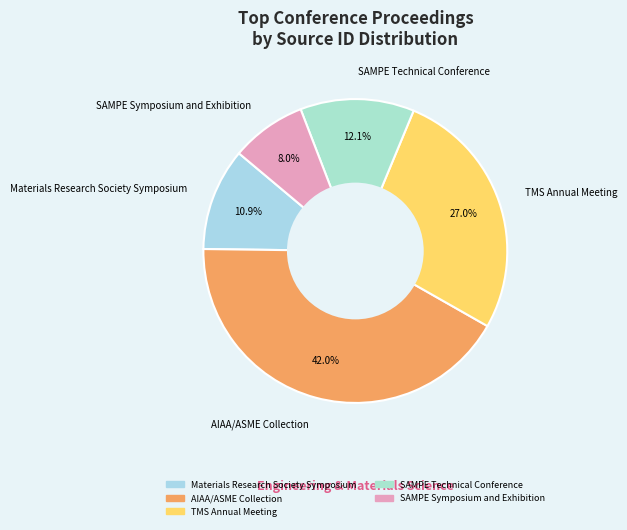

What is the smallest slice in the pie chart?

SAMPE Symposium and Exhibition